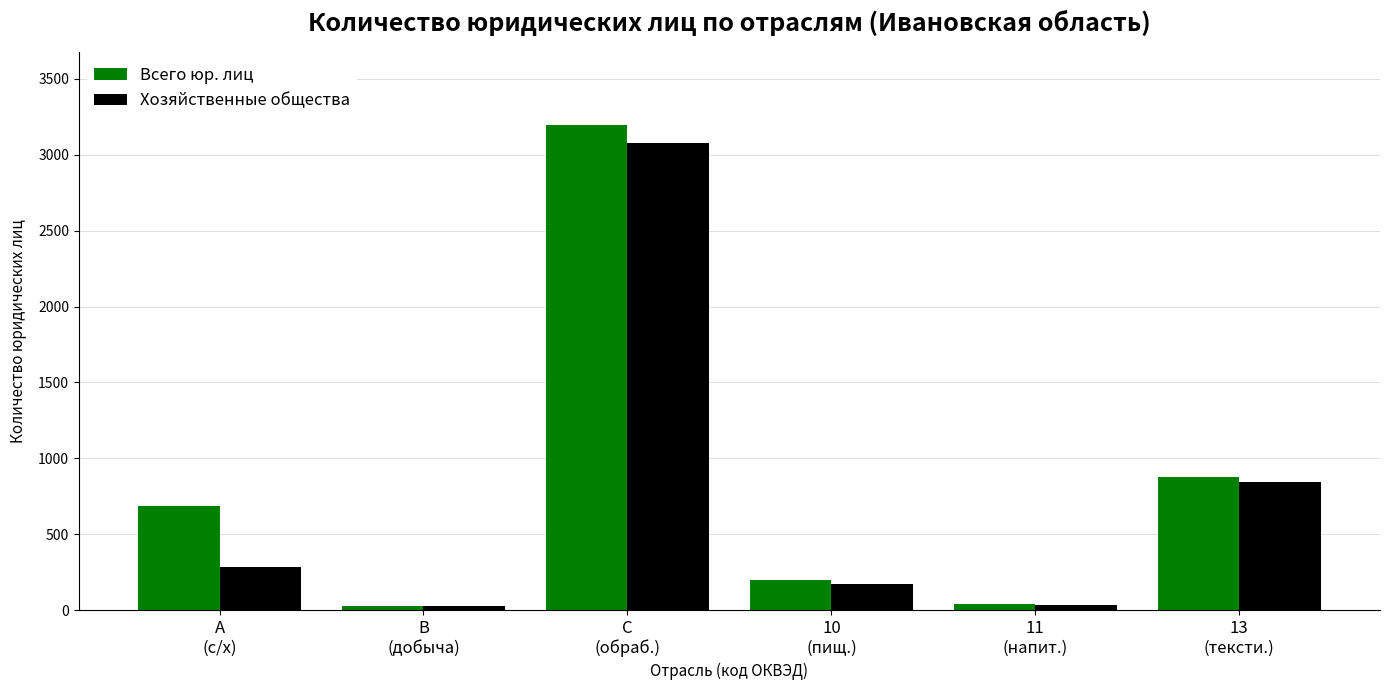

How many bars are there in total?

12